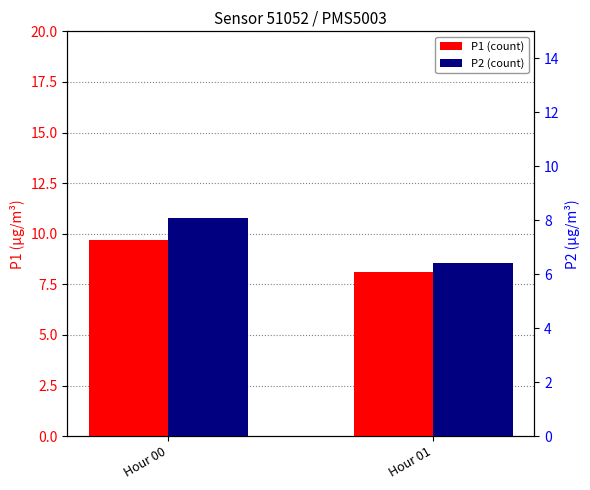

Does the chart contain any negative values?

No